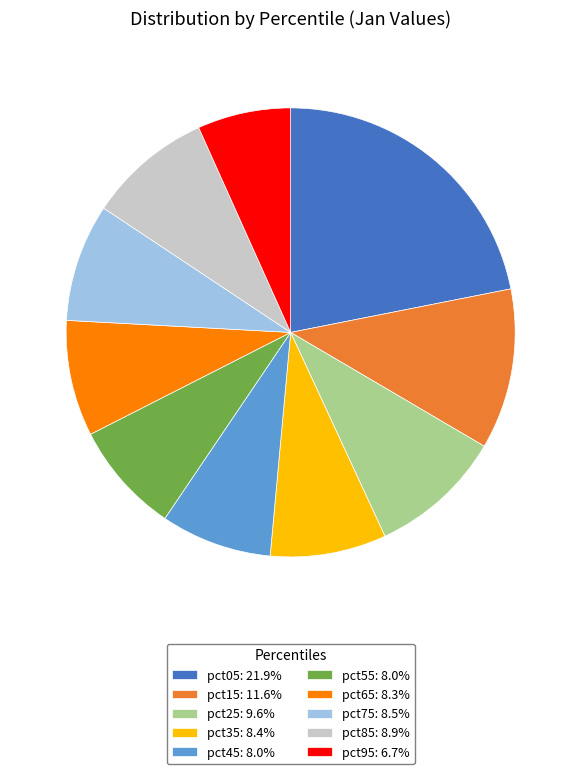

Which has a higher value, pct05 or pct95?

pct05